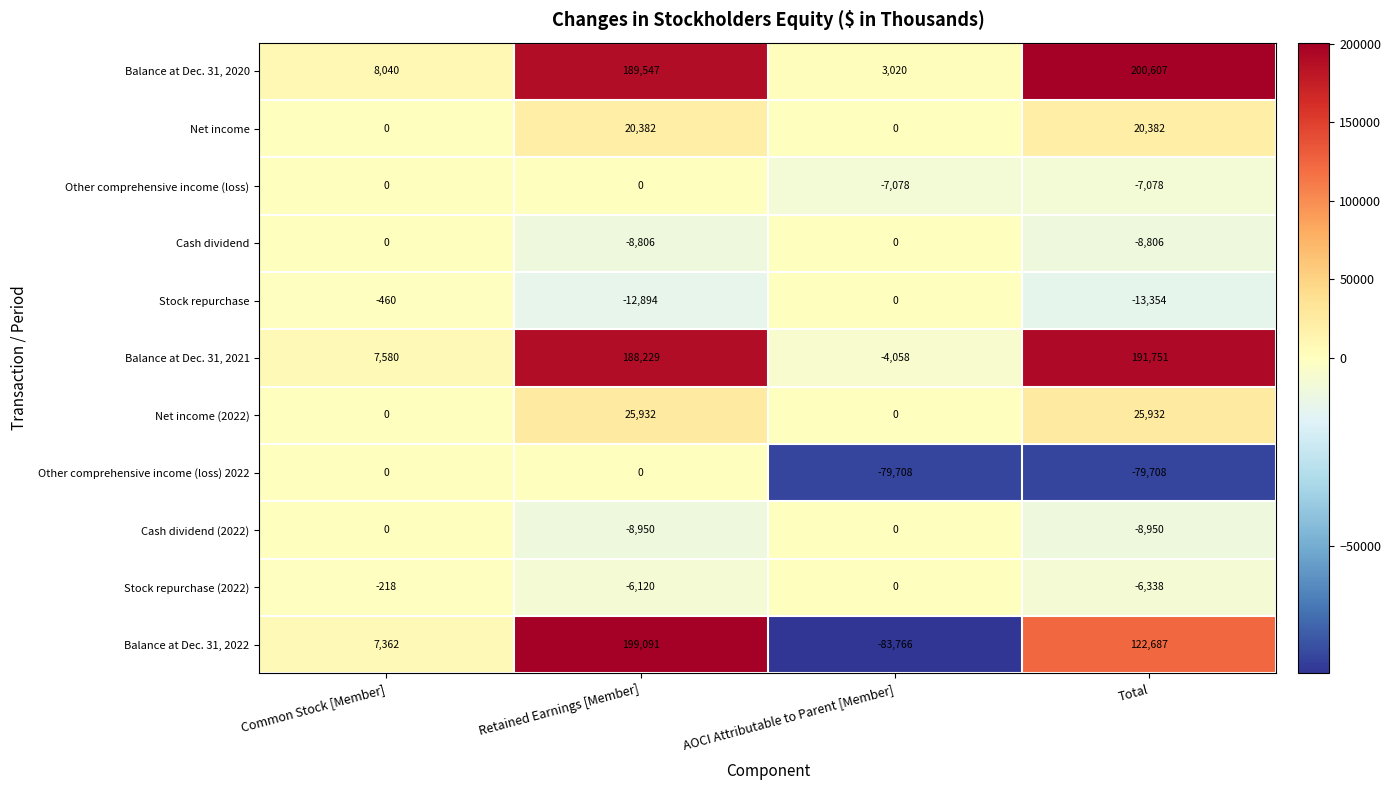

How many values in Net income are above zero?

2